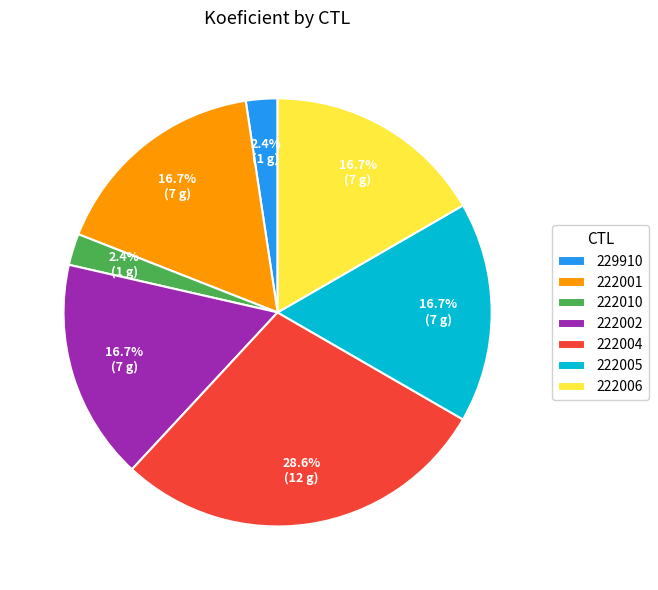

Count the number of slices in the pie.

7